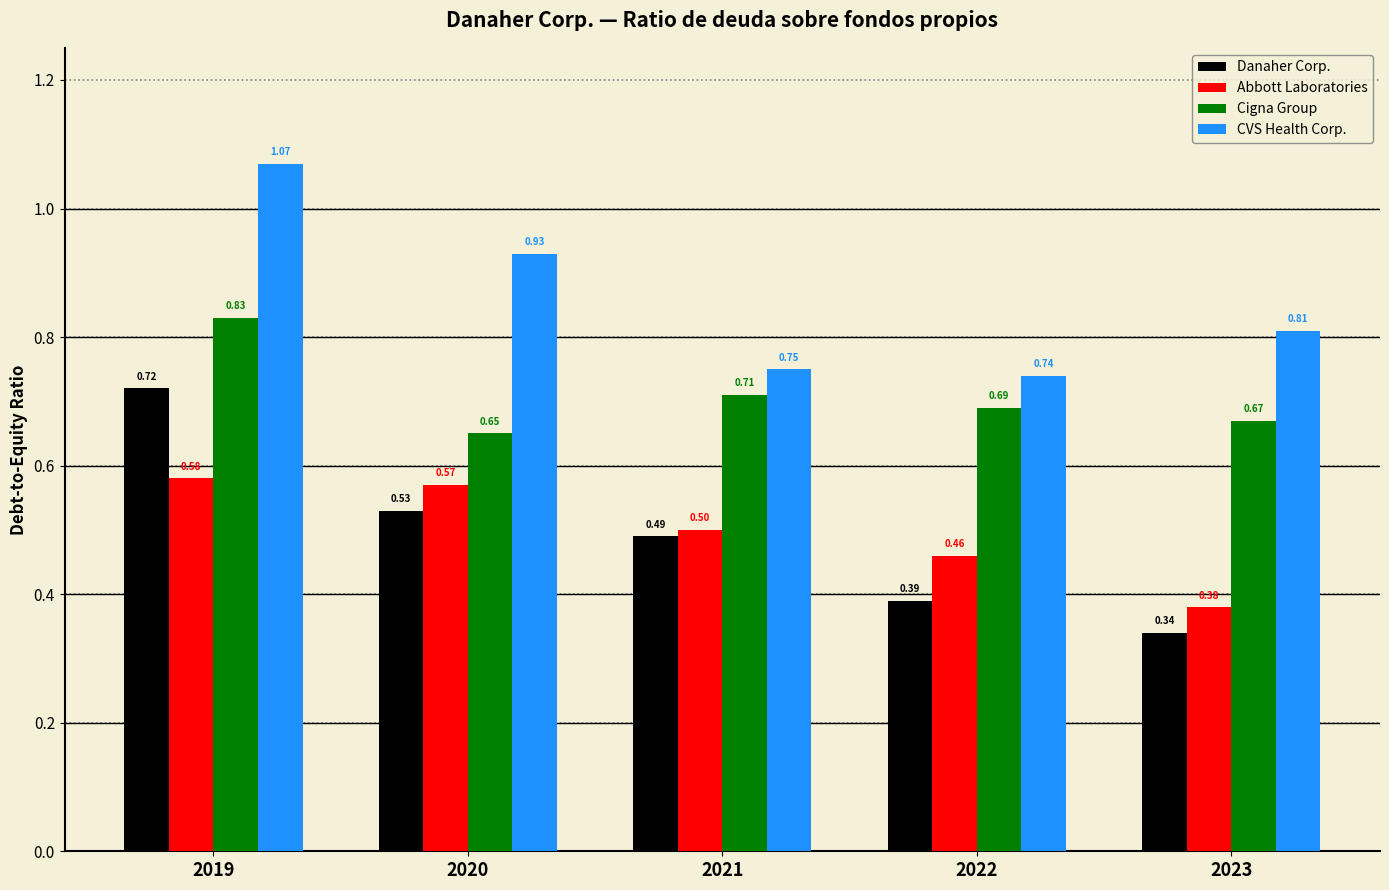

How many groups of bars are there?

5